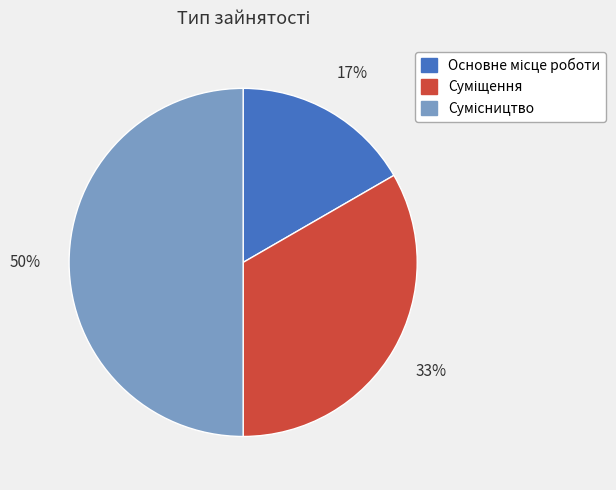

To the nearest percent, what is the difference between the largest and smallest slice percentages?

33%